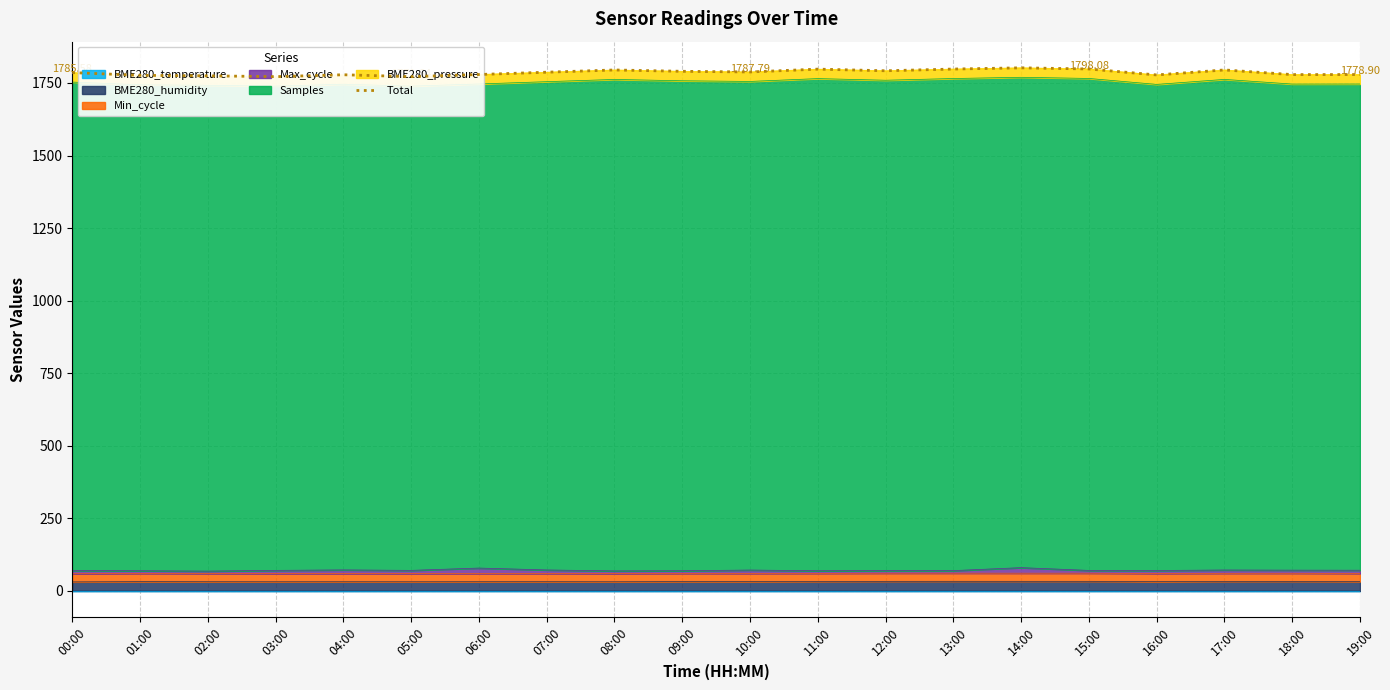

Where is the first local minimum?

03:00